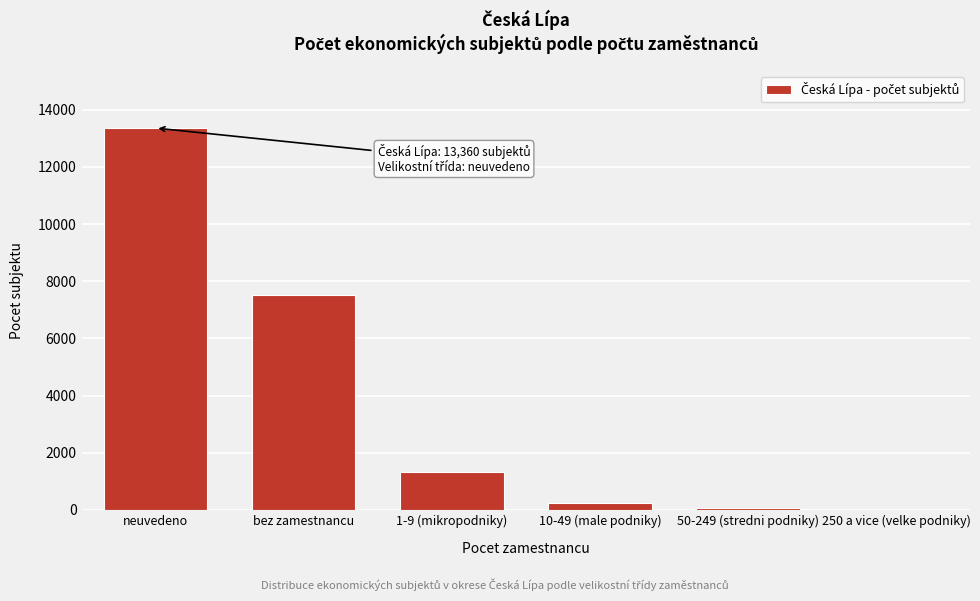

Reading left to right, list all the values displayed in this chart.

neuvedeno=13360	bez zamestnancu=7528	1-9 (mikropodniky)=1318	10-49 (male podniky)=229	50-249 (stredni podniky)=80	250 a vice (velke podniky)=12